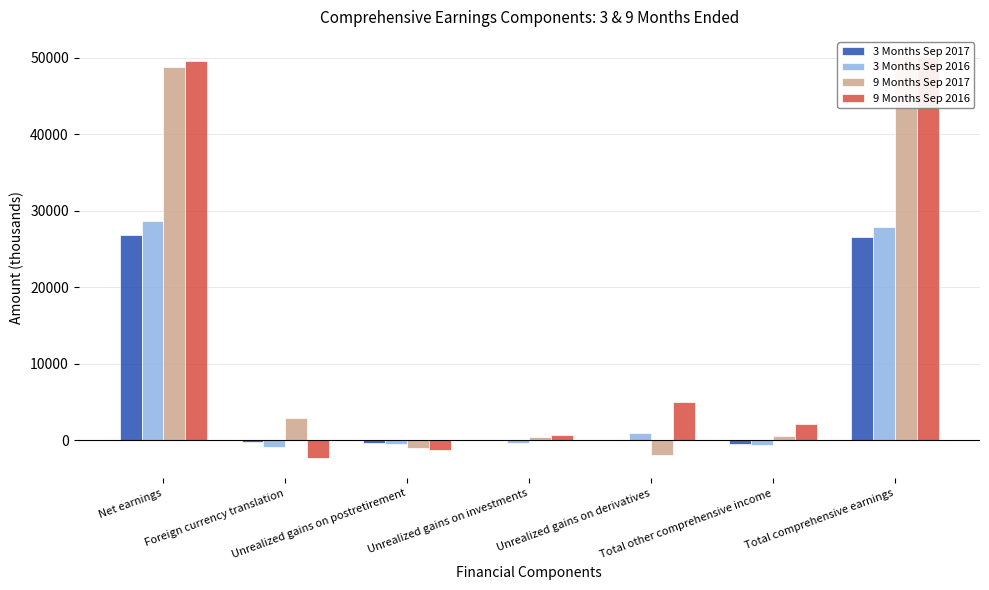

At which category is the sum across all series the highest?

Total comprehensive earnings